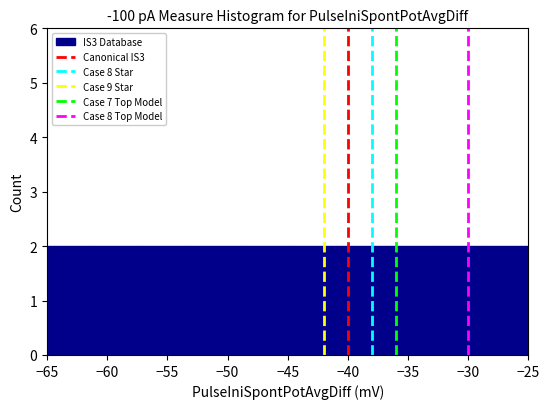

Reading left to right, list every bar in this chart as the range it spans on the x-axis followed by its height. The values are not printed on the chart, so give them approximately, as read against the axis.

-65 to -61: 2
-61 to -57: 2
-57 to -53: 2
-53 to -49: 2
-49 to -45: 2
-45 to -41: 2
-41 to -37: 2
-37 to -33: 2
-33 to -29: 2
-29 to -25: 2